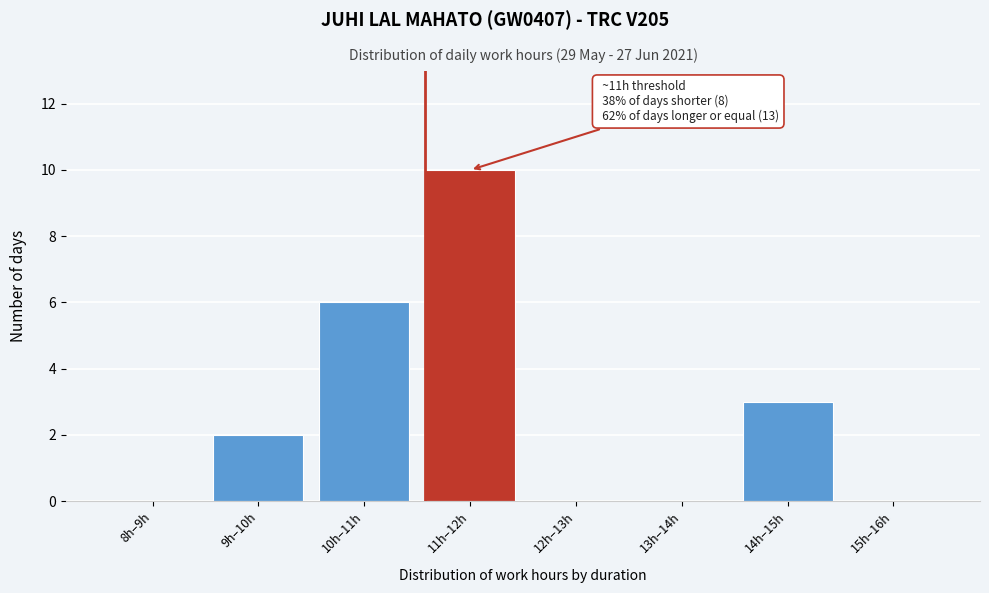

Reading left to right, list all the values displayed in this chart.

8h–9h=0	9h–10h=2	10h–11h=6	11h–12h=10	12h–13h=0	13h–14h=0	14h–15h=3	15h–16h=0